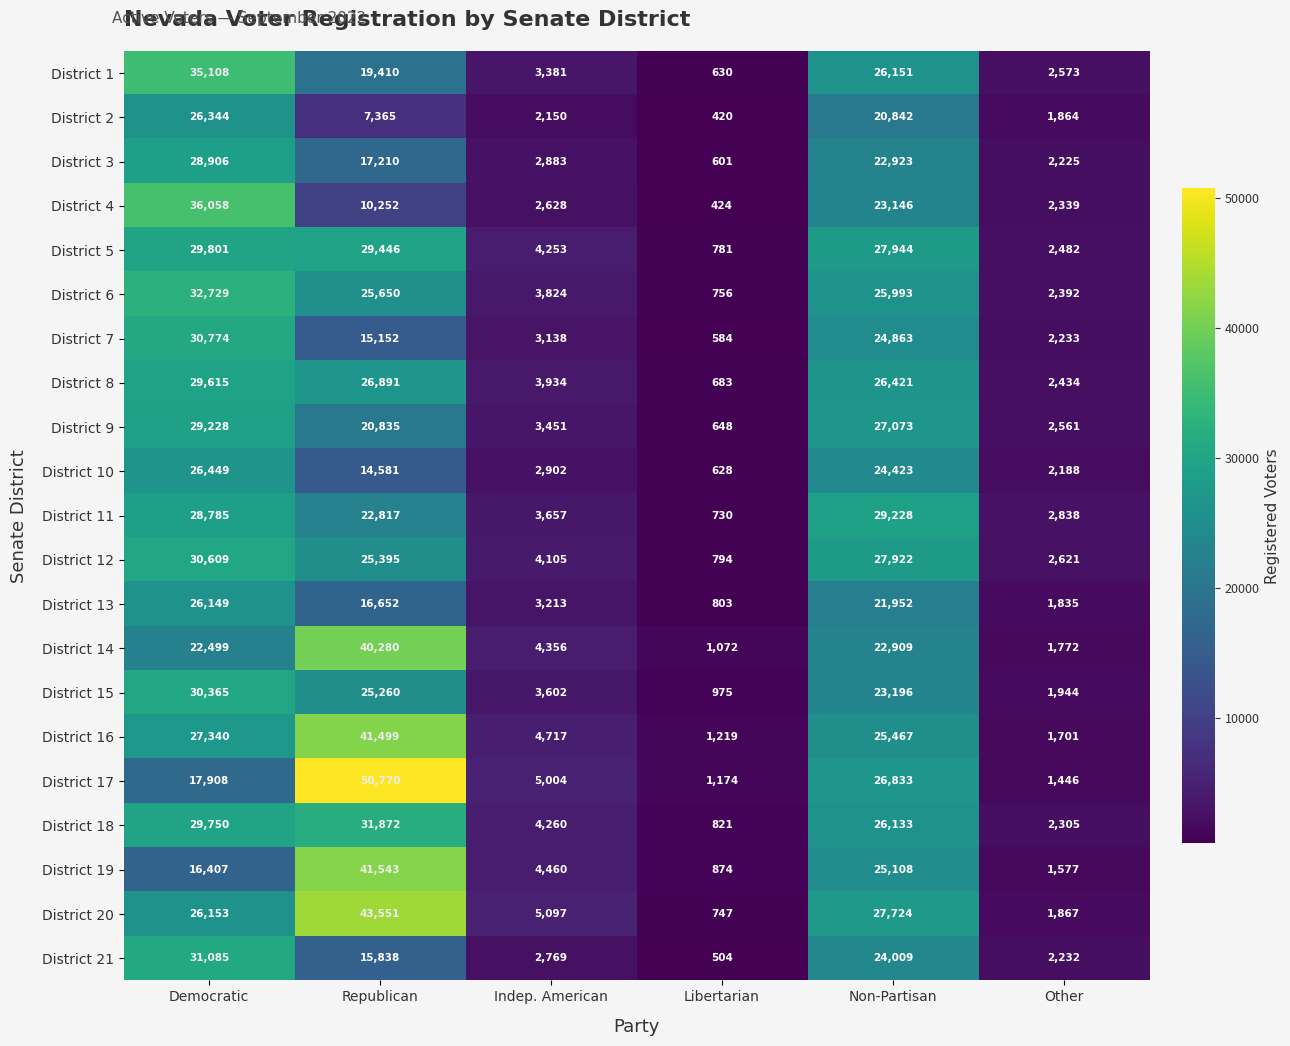

What is the average value of the District 12 series?

15241